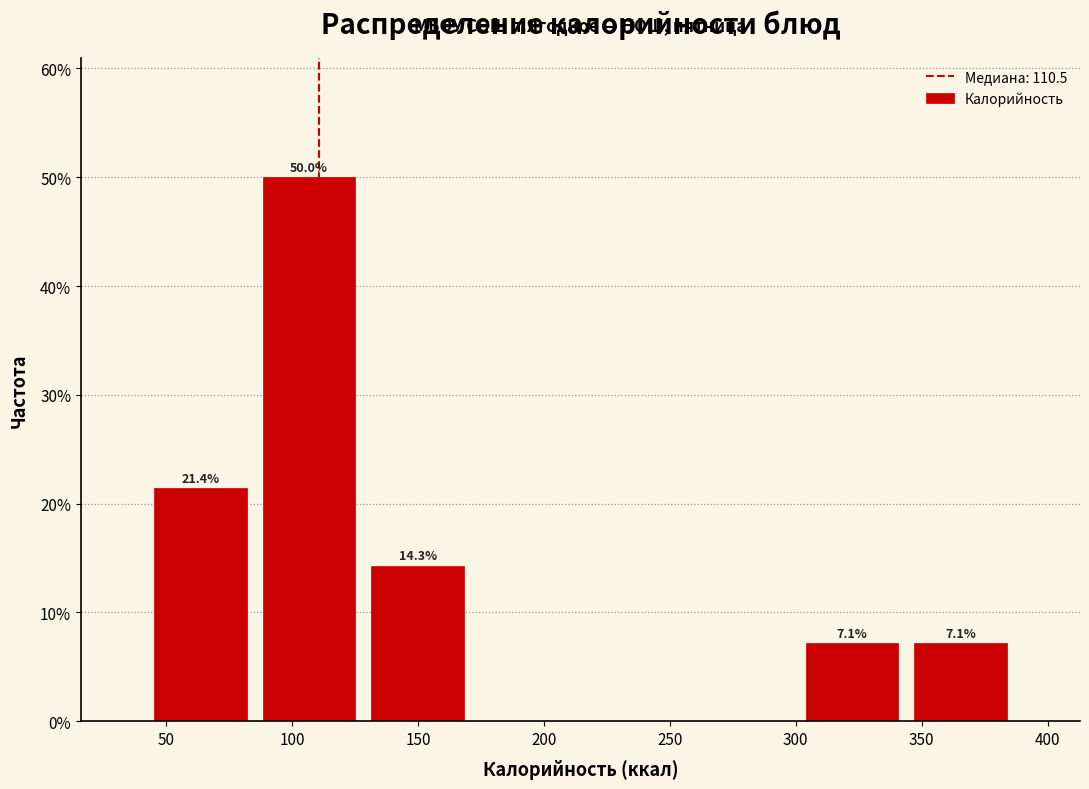

Which range on the x-axis has the tallest bar?

85 to 130